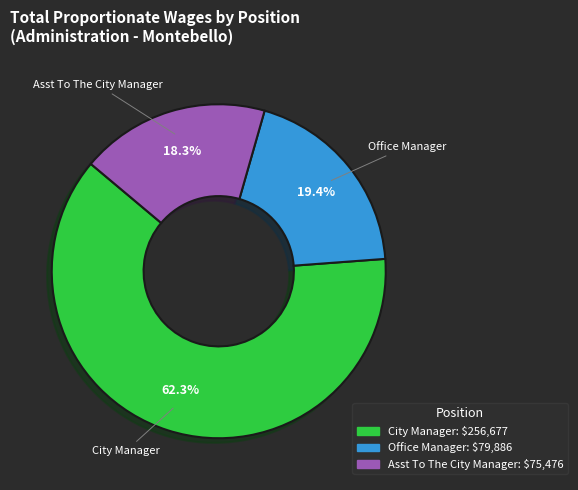

Is there any slice that represents more than half of the pie?

Yes